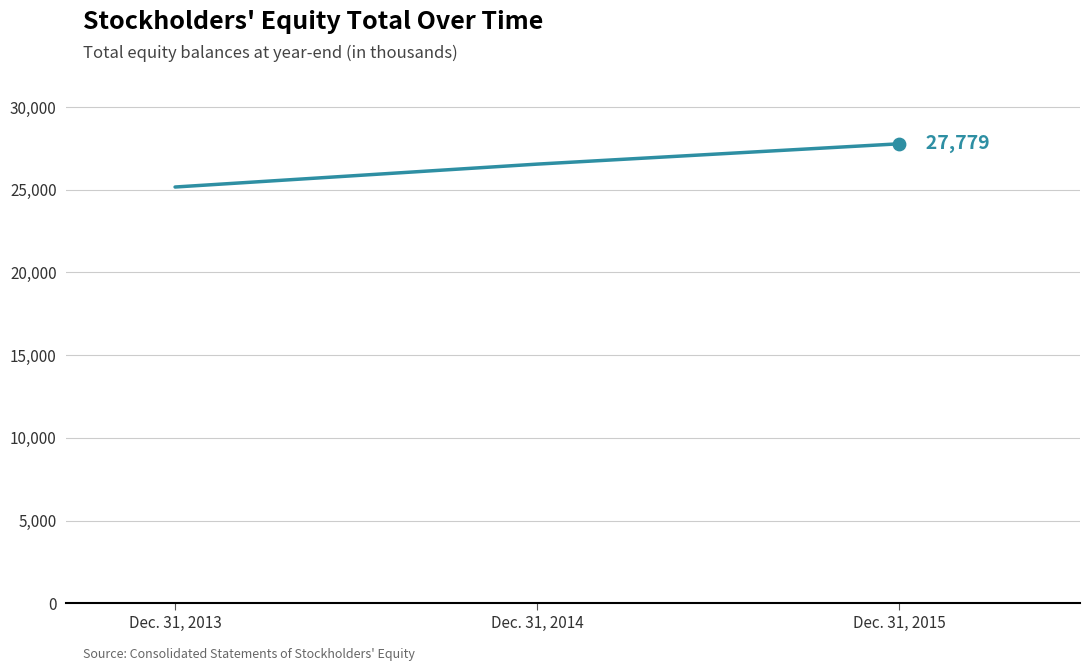

Approximately how many times larger is the value at Dec. 31, 2013 compared to Dec. 31, 2015?

0.9